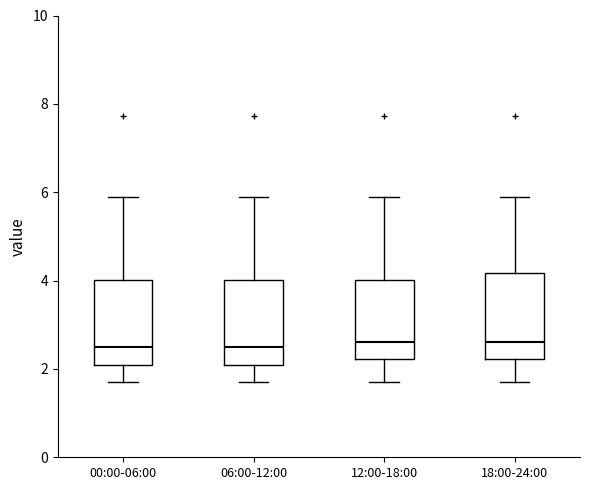

Reading left to right, read every box against the y-axis: the position of its median line, the range the box covers, and the ends of its whiskers. The values are not printed on the chart, so give them approximately, as read against the axis.

00:00-06:00: median 2.6, box 2.0 to 4.0, whiskers 1.8 to 6.0
06:00-12:00: median 2.6, box 2.2 to 4.0, whiskers 1.8 to 6.0
12:00-18:00: median 2.6, box 2.2 to 4.0, whiskers 1.8 to 6.0
18:00-24:00: median 2.6, box 2.2 to 4.2, whiskers 1.8 to 6.0